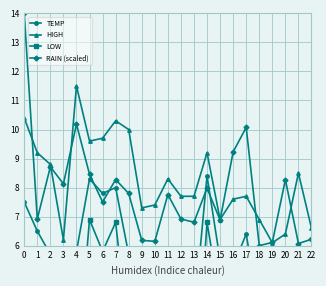

List the labels in order of TEMP value, smallest first.

19, 13, 18, 10, 11, 20, 3, 22, 12, 16, 9, 15, 2, 8, 21, 4, 17, 1, 0, 6, 7, 5, 14